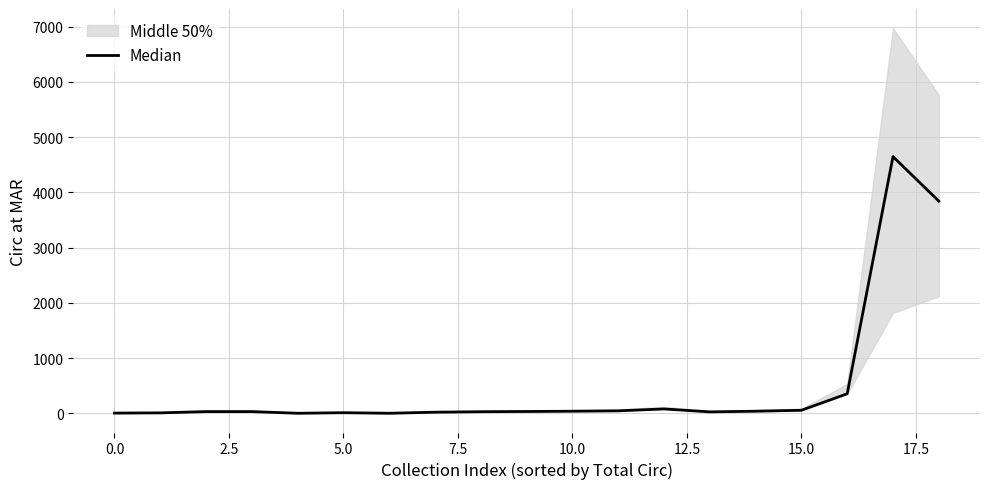

What is the average value?

489